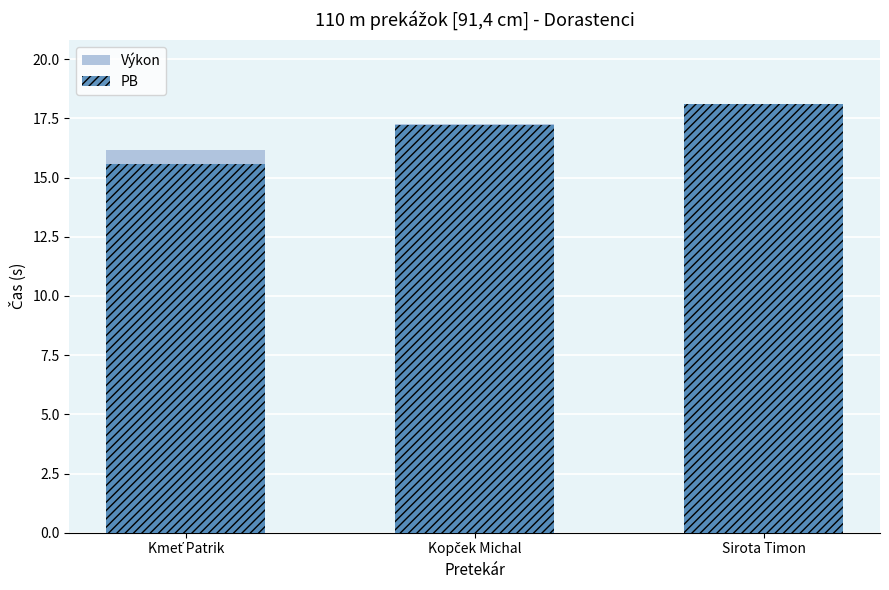

What is the sum of the PB values at Sirota Timon and Kopček Michal?

35.3